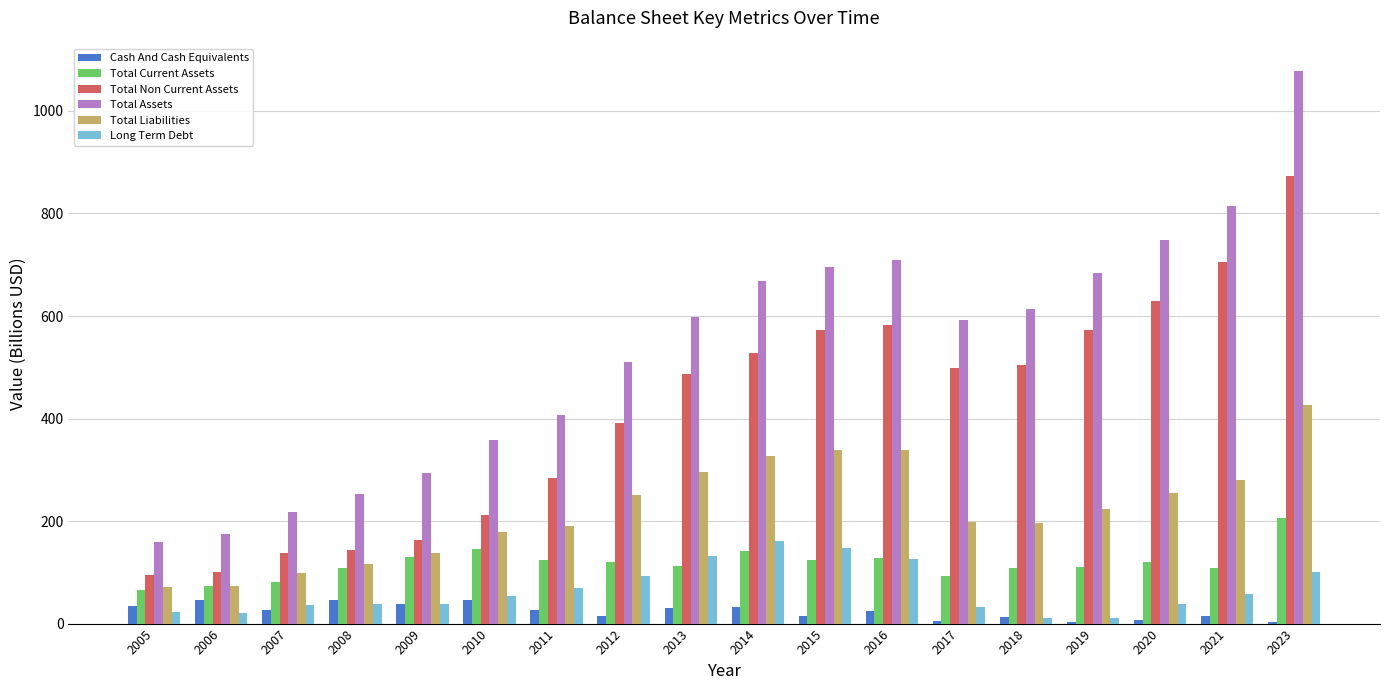

Which category has the highest value across all series?

2023